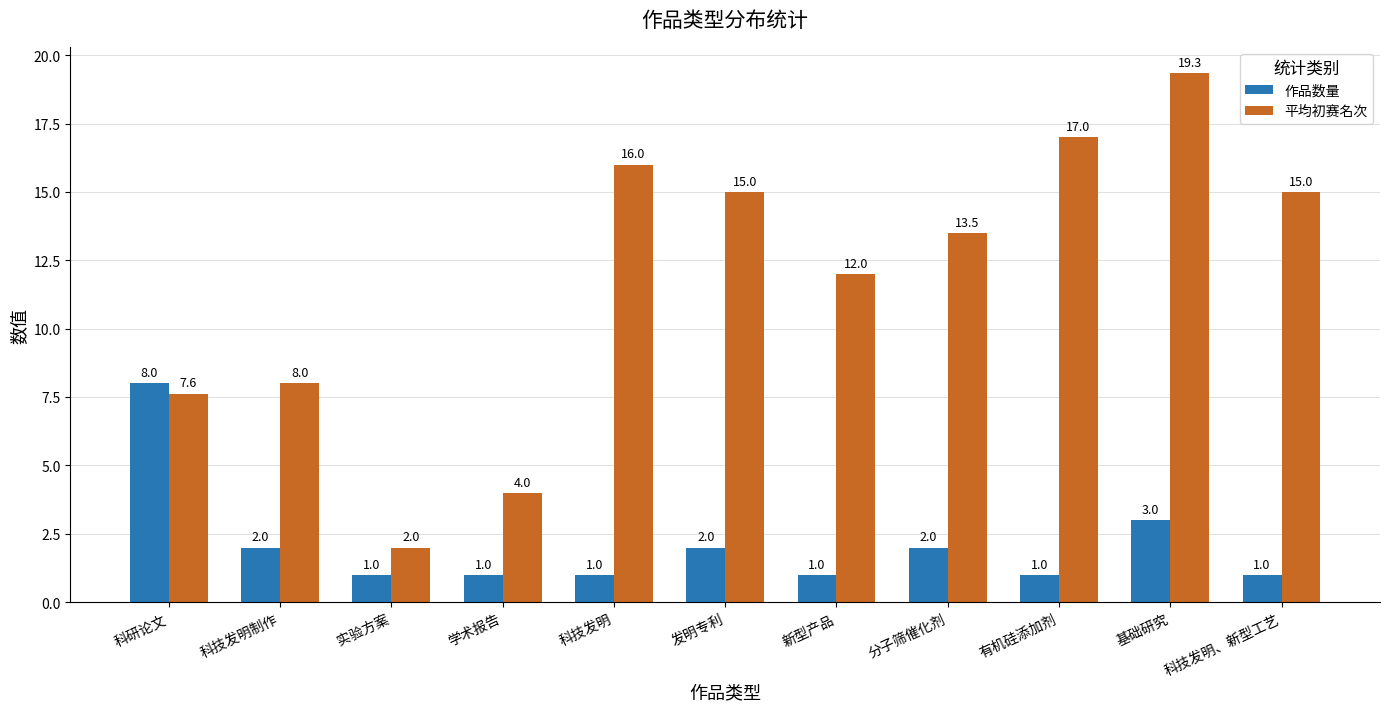

Which series changed the most between 科技发明制作 and 实验方案?

平均初赛名次